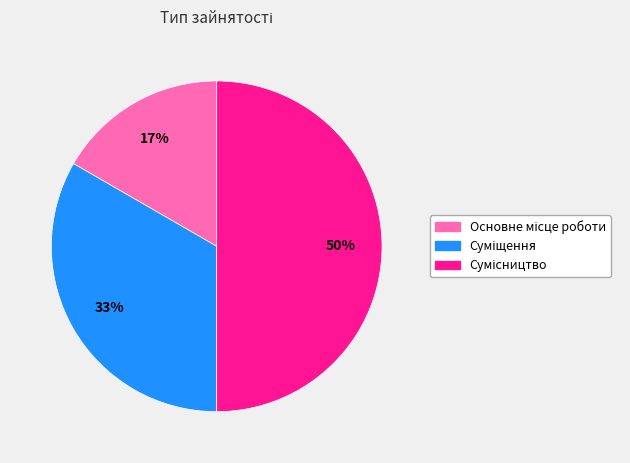

To the nearest percent, what is the difference between the largest and smallest slice percentages?

33%